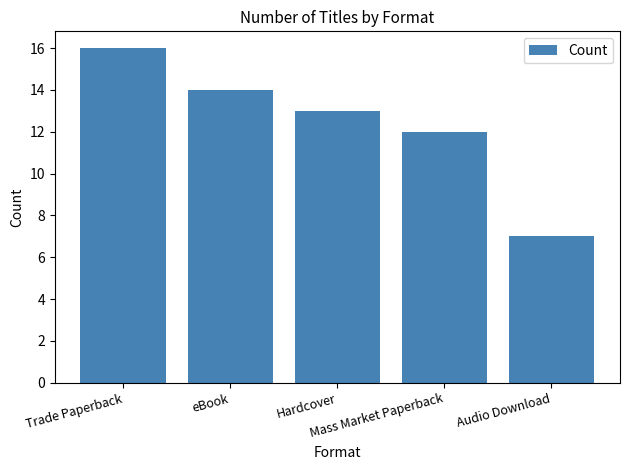

What is the minimum value shown in the chart?

7